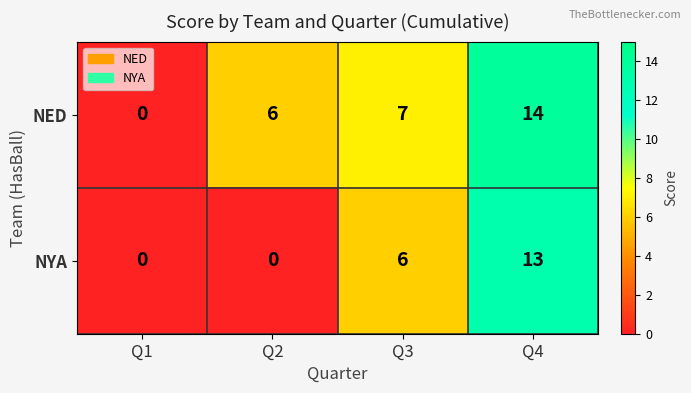

How many values in the NED series are below 7?

2